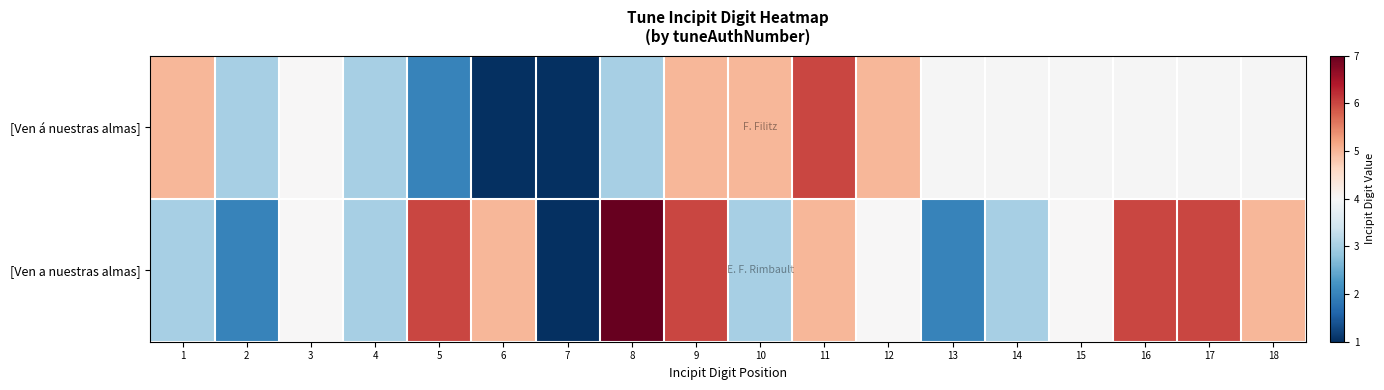

Where does the [Ven a nuestras almas] series first go above 4?

5